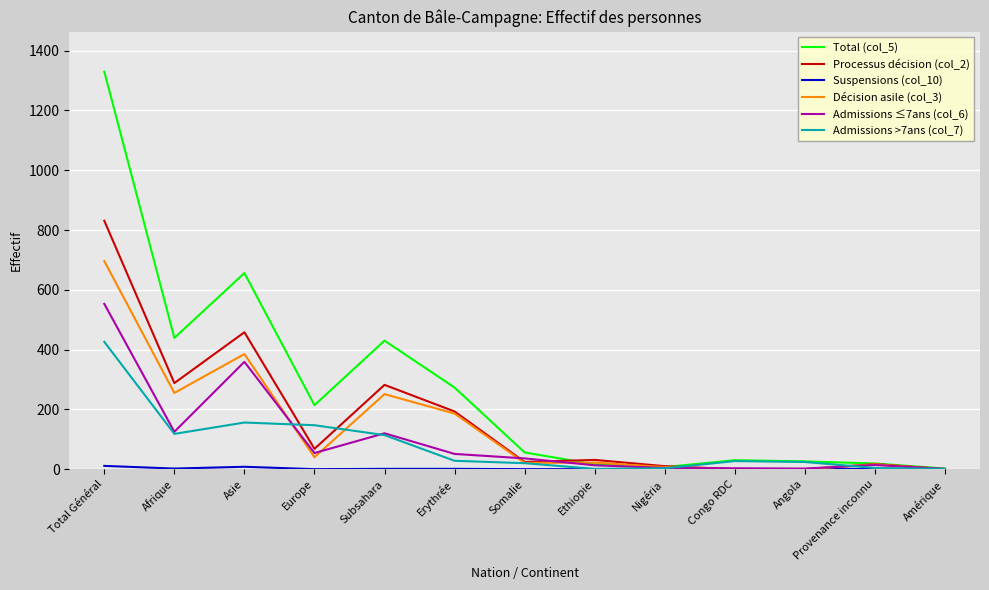

Is this an area chart (filled region under the line)?

No